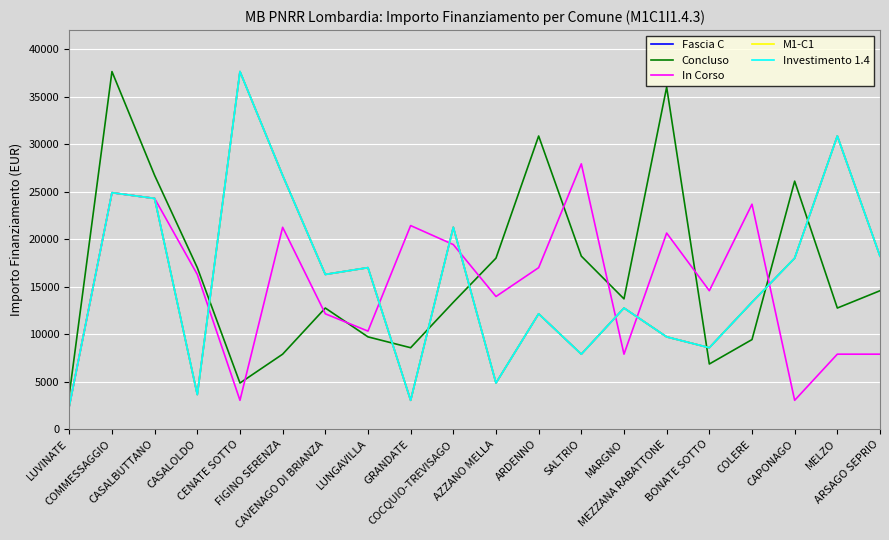

Does the chart display data point markers on the line(s)?

No